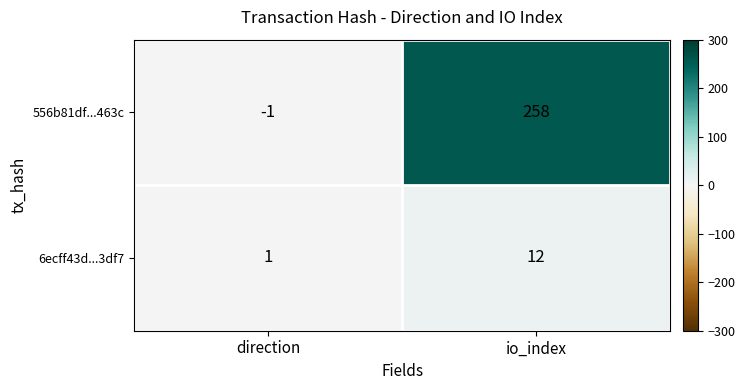

The 6ecff43d...3df7 series shows 12 at io_index. True or false?

True